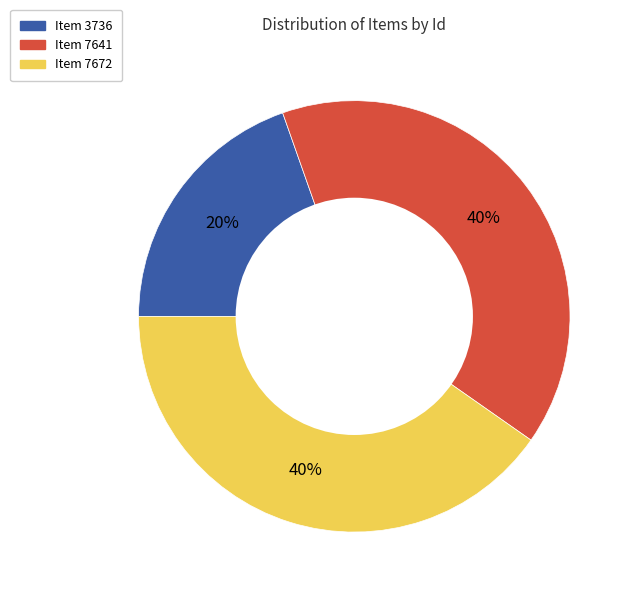

To the nearest percent, what is the average slice percentage?

33%